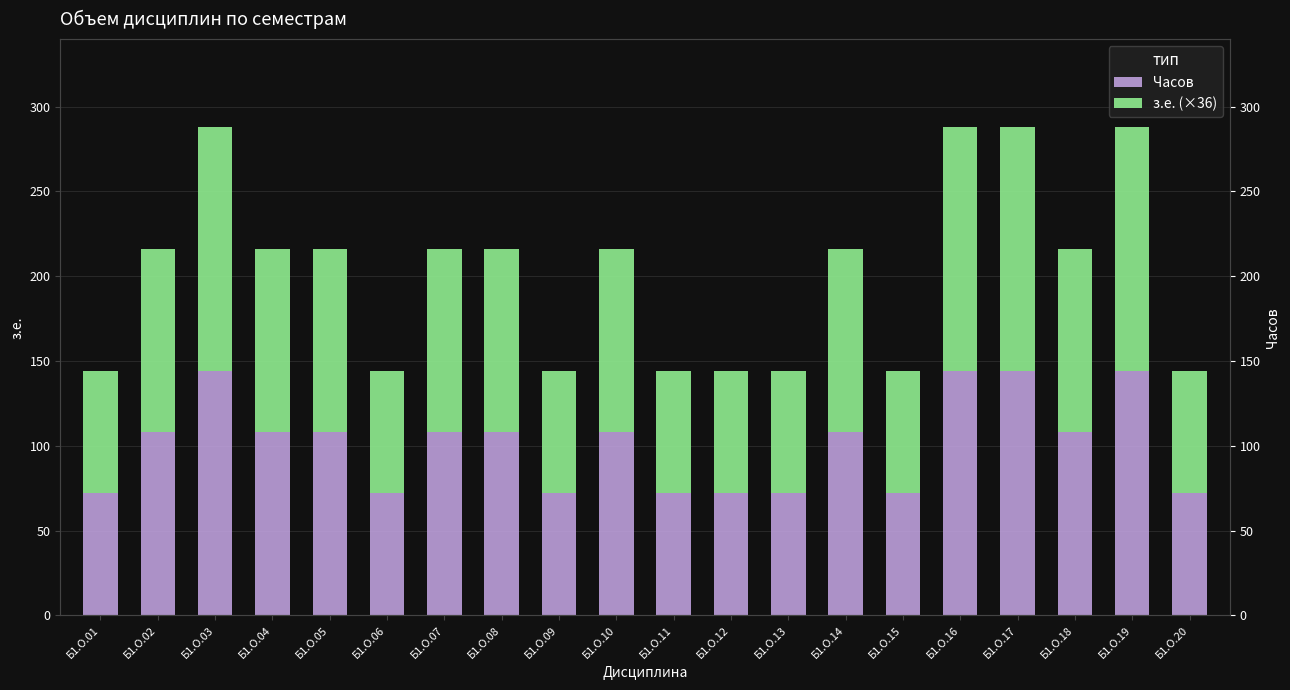

Which series has the widest spread of values?

Часов